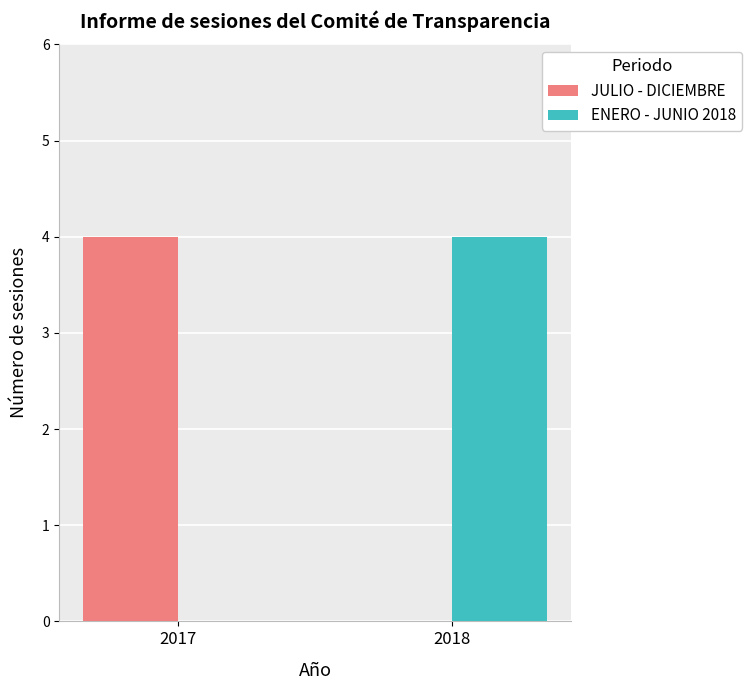

The JULIO - DICIEMBRE series shows 6 at 2017. True or false?

False